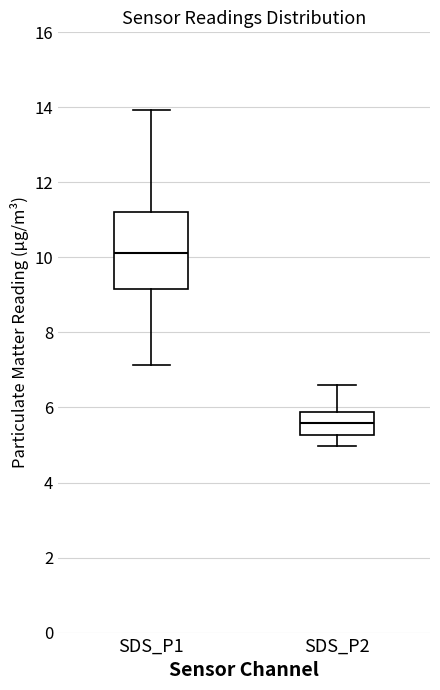

Which box has the lowest median line?

SDS_P2